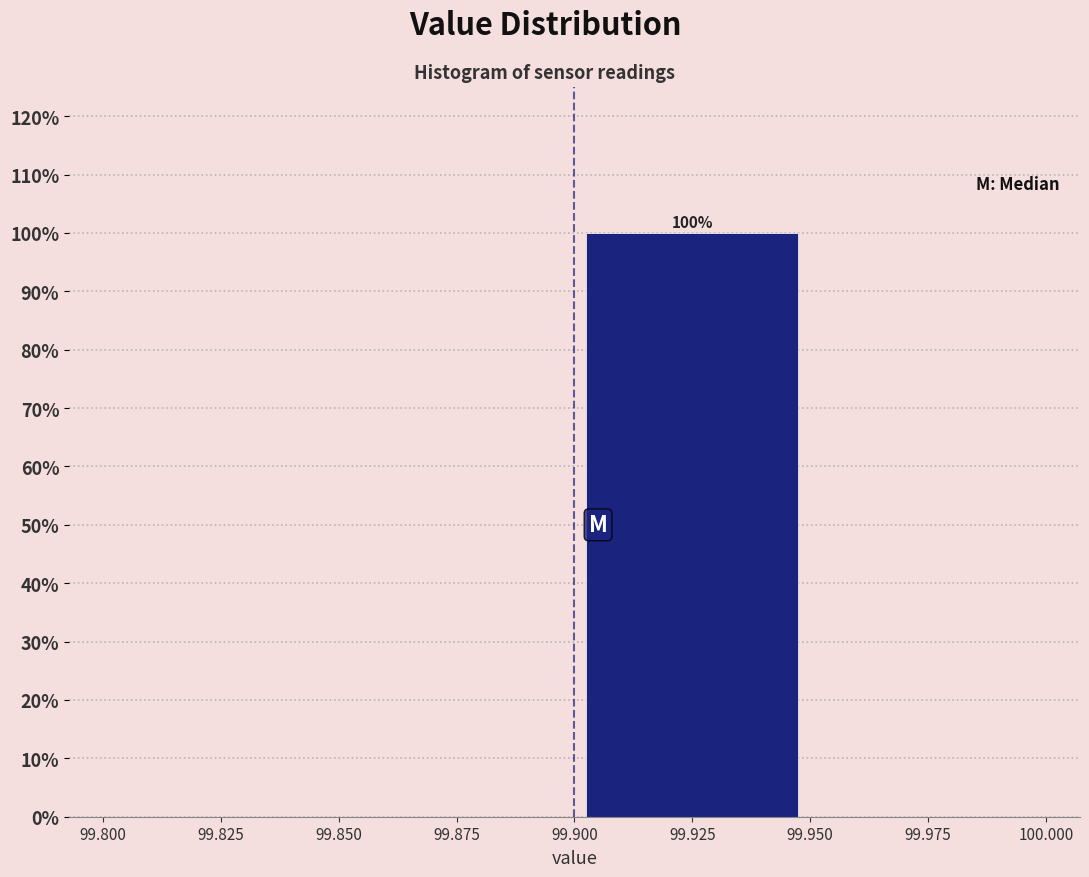

Which range on the x-axis has the tallest bar?

99.900 to 99.950